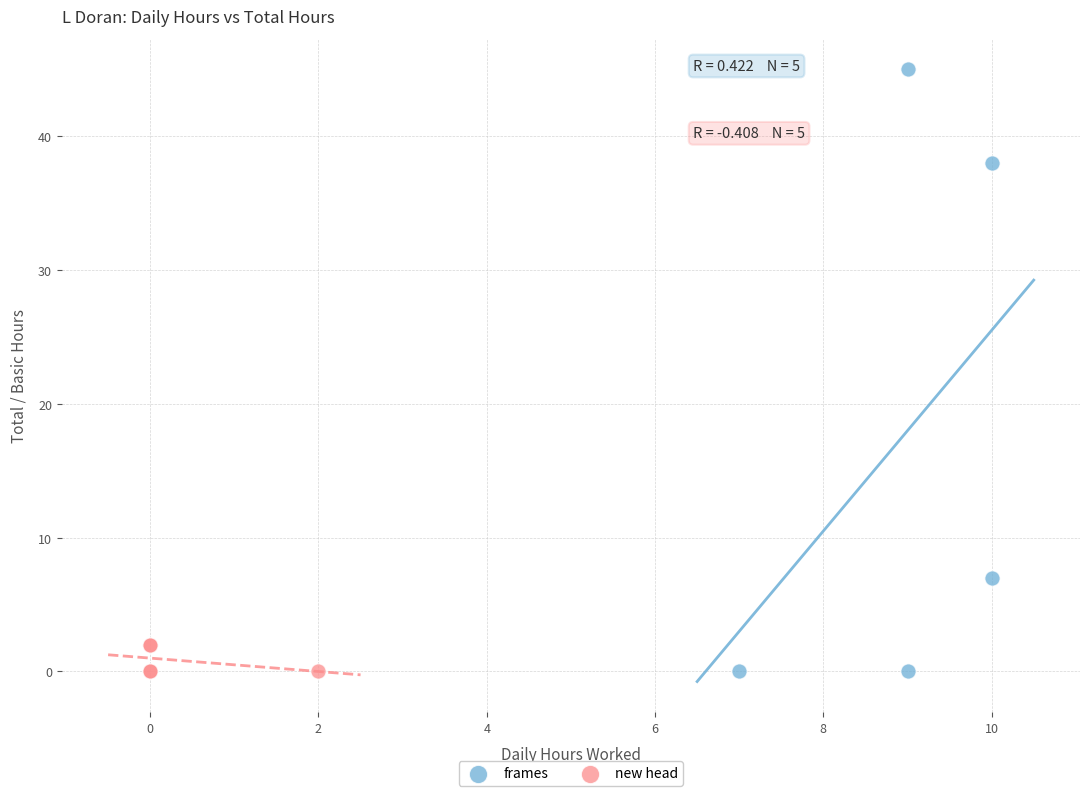

Which series contains the highest Y value?

frames